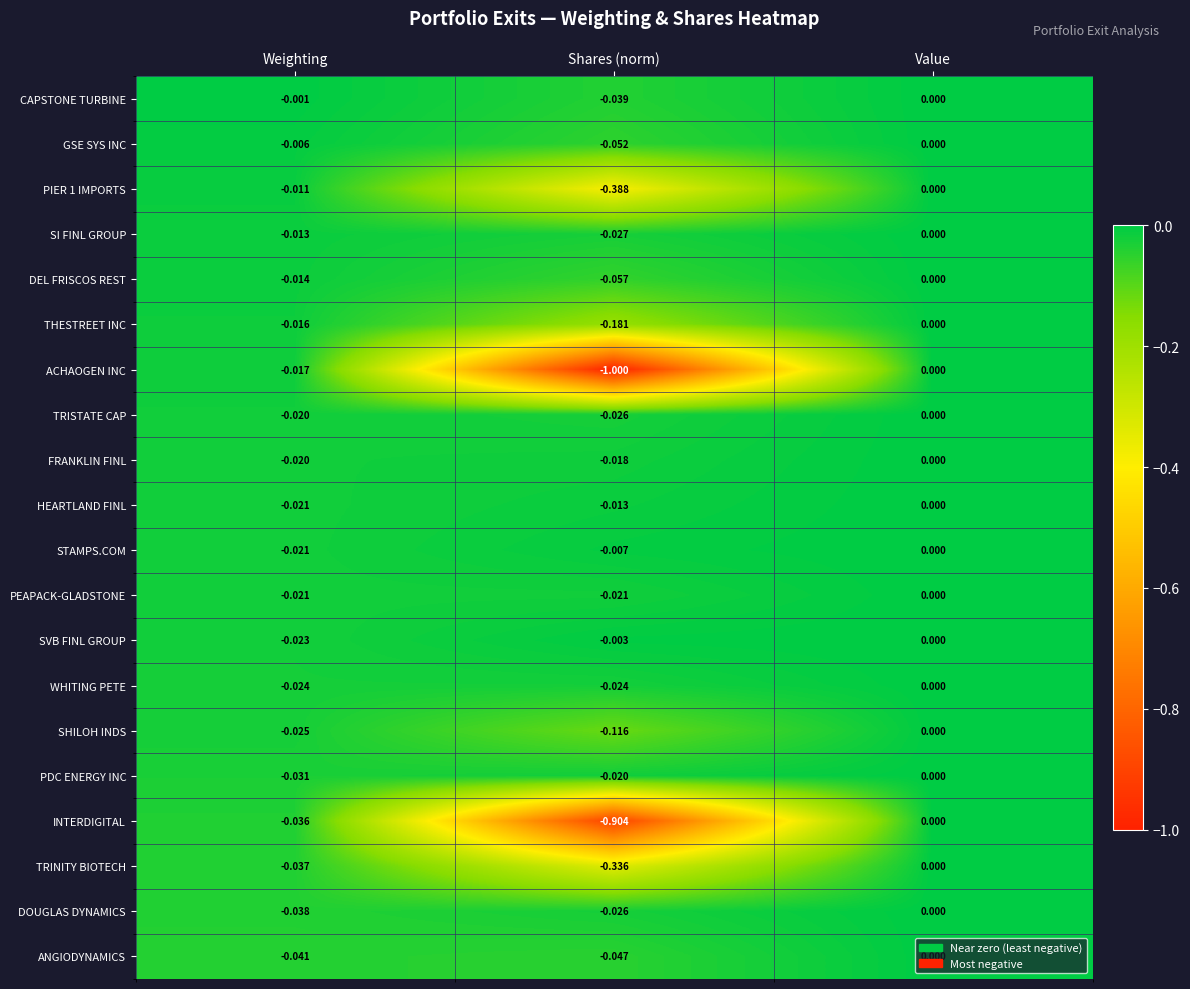

Is the value of HEARTLAND FINL at Weighting greater than the value of PIER 1 IMPORTS at Weighting?

No